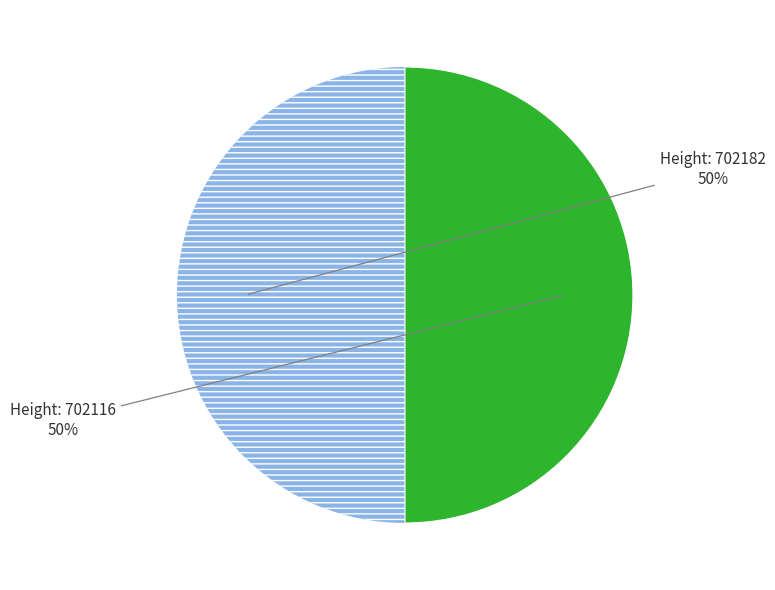

To the nearest percent, what is the average slice percentage?

50%